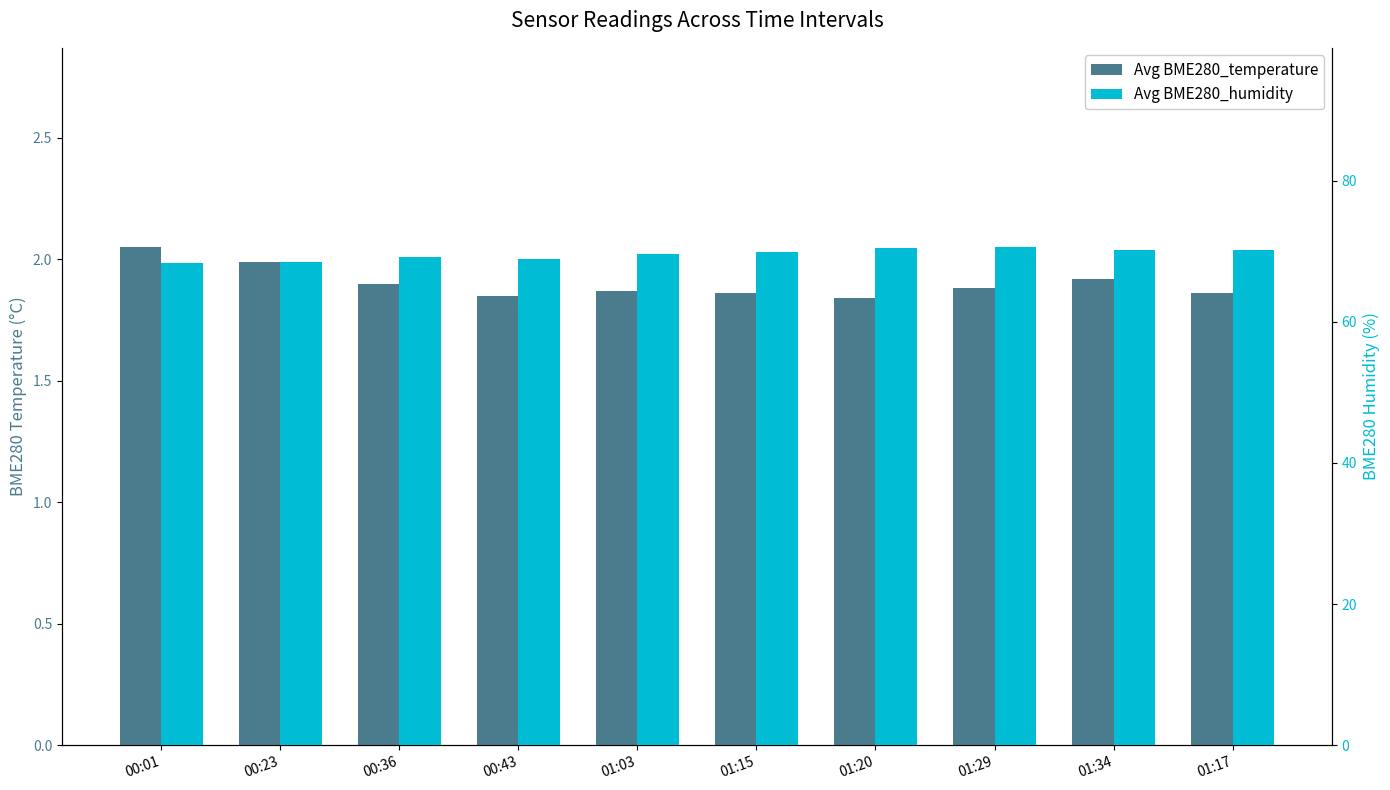

What is the label of the 4th bar from the right?

01:20